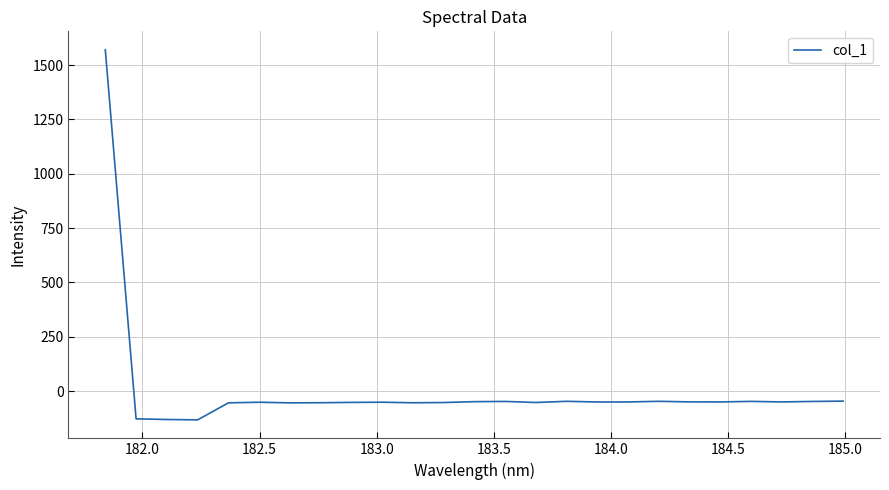

What is the difference between the maximum and minimum values?

1702.0